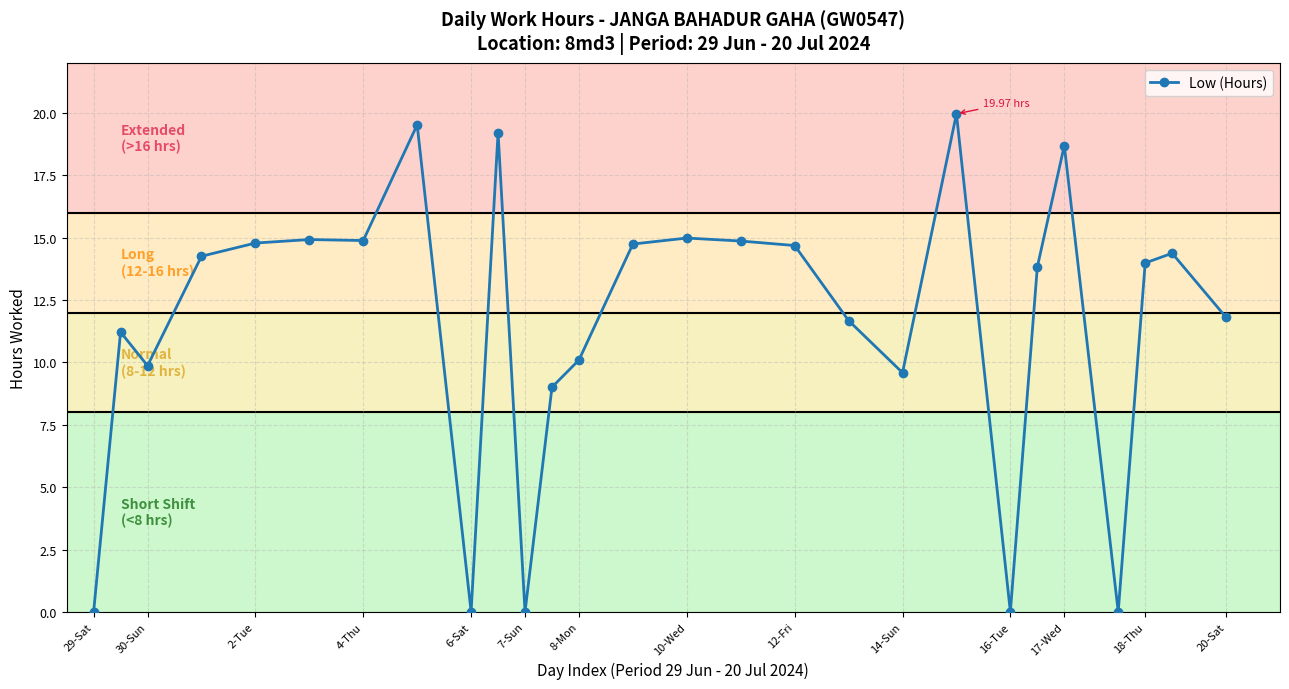

What is the difference between the maximum and minimum values?

20.0